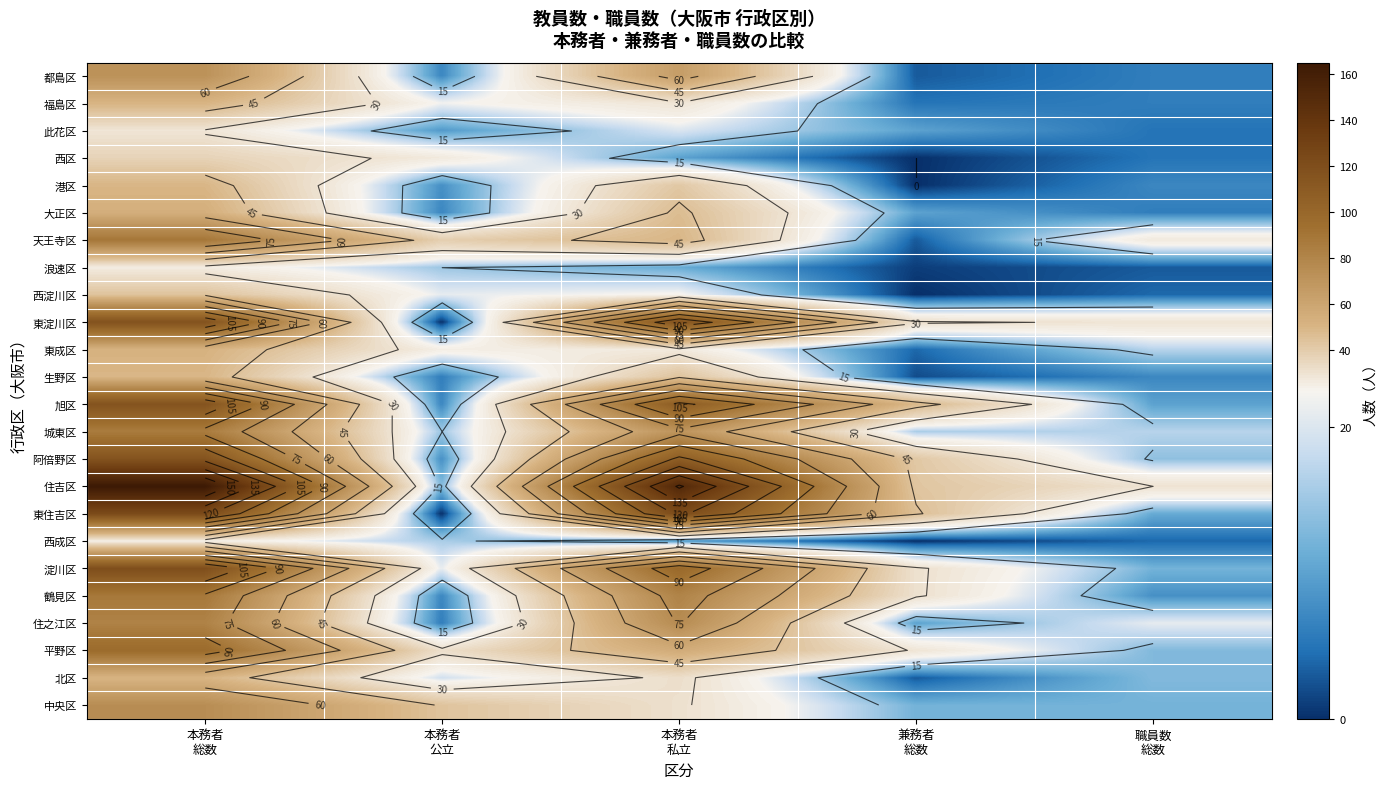

At 本務者 公立, list the series in order from largest to smallest.

中央区, 天王寺区, 平野区, 西区, 東成区, 福島区, 西淀川区, 淀川区, 北区, 西成区, 浪速区, 城東区, 住吉区, 此花区, 港区, 阿倍野区, 都島区, 大正区, 旭区, 鶴見区, 生野区, 住之江区, 東淀川区, 東住吉区